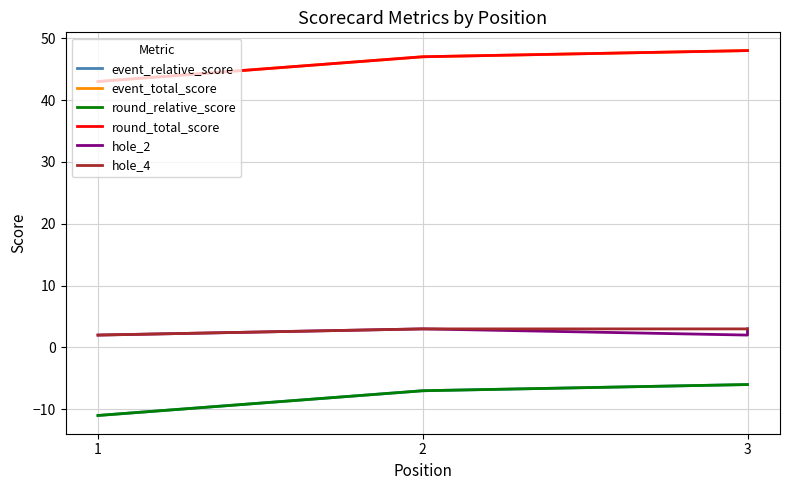

Where is round_total_score nearest to the value 45?

1